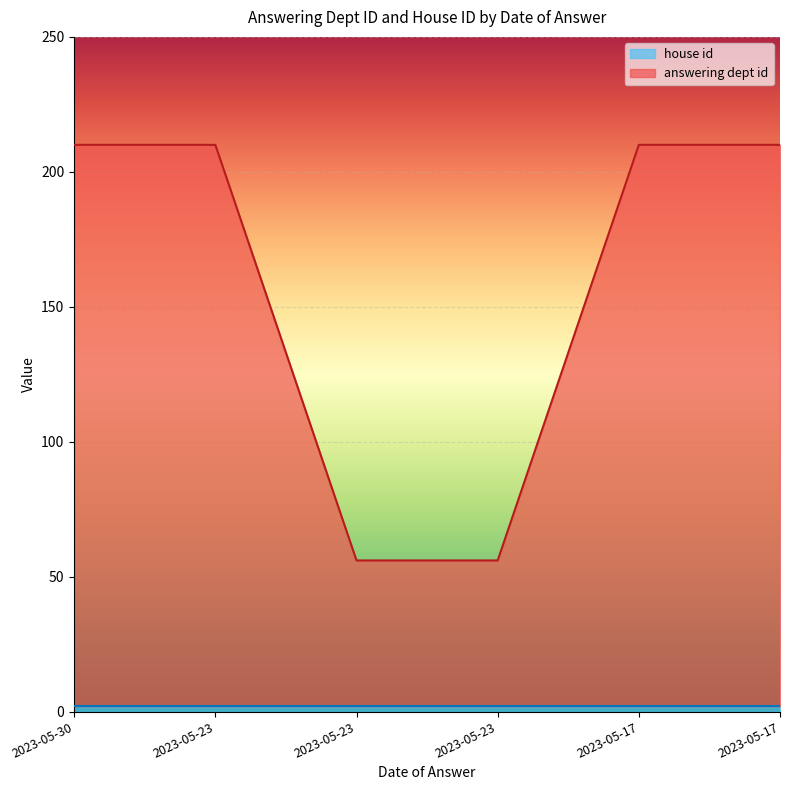

What is the ratio of the value at 2023-05-17 to the value at 2023-05-30?

1.0